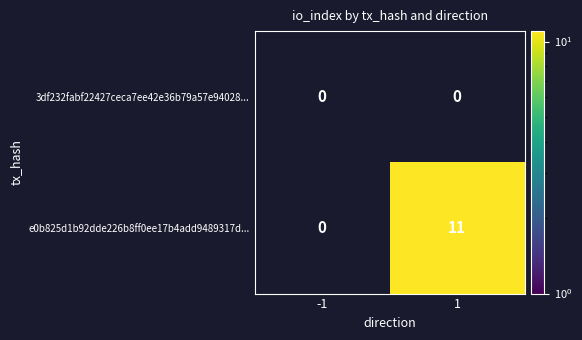

What is the smallest value displayed?

11.0